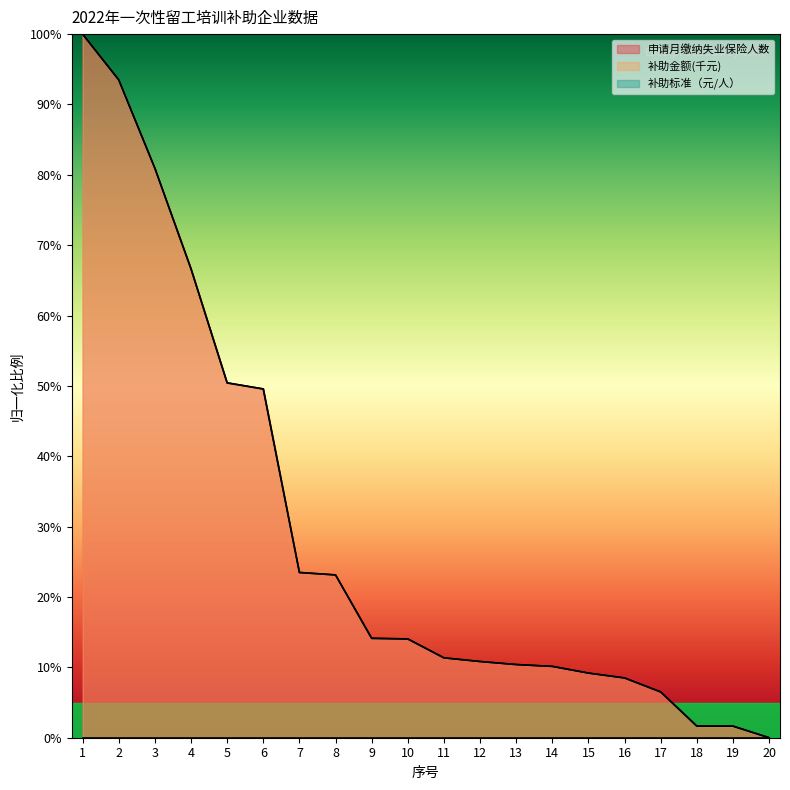

What is the difference between the maximum and minimum values in the 补助金额 series?

100.0